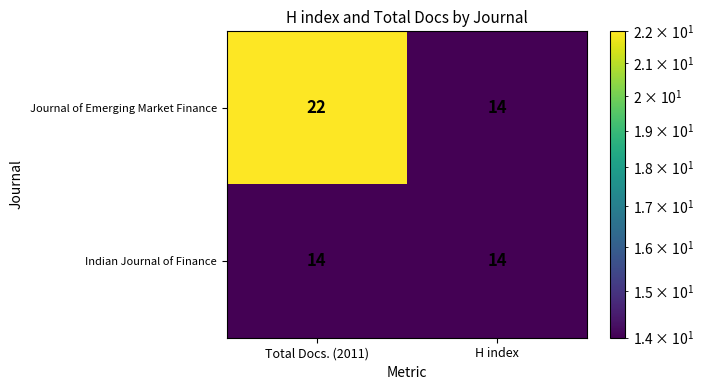

What is the greatest value displayed?

22